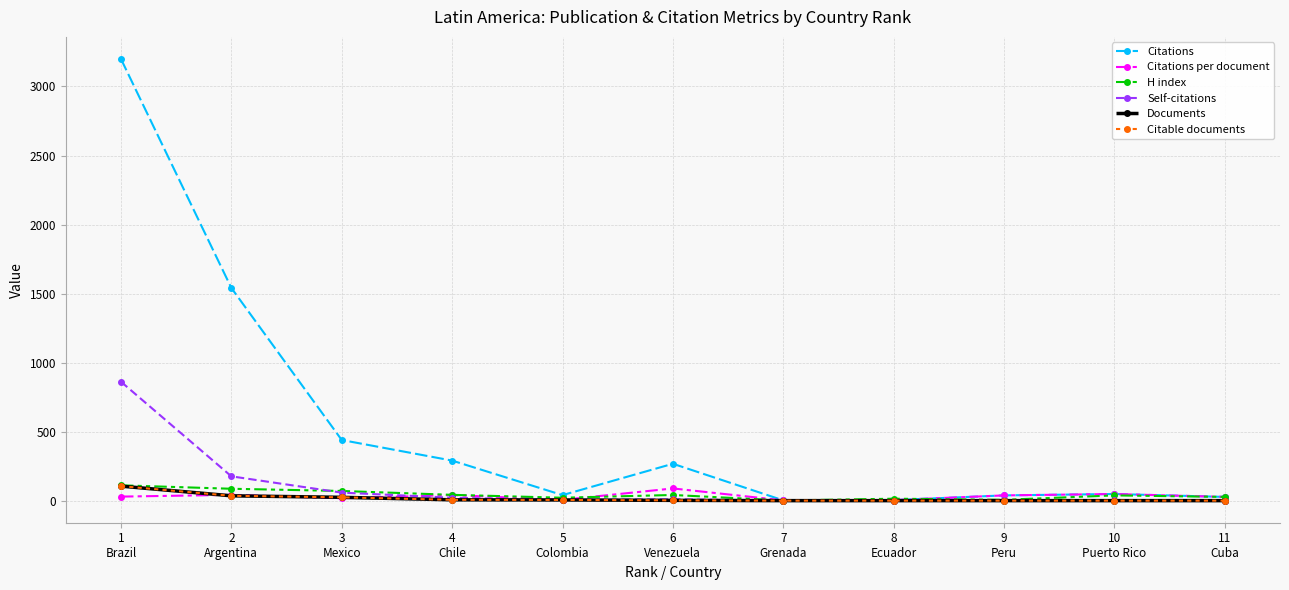

What is the smallest value displayed?

1.0